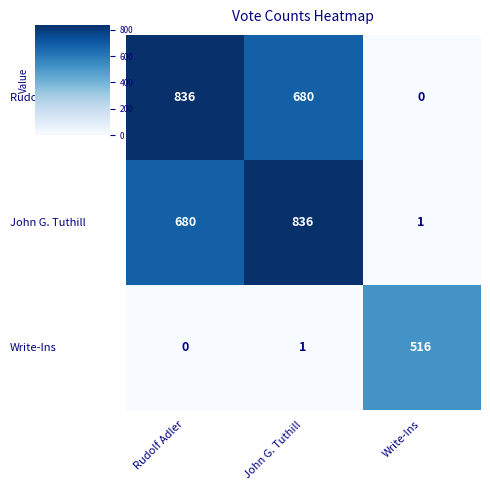

What is the total value across all series at Rudolf Adler?

1516